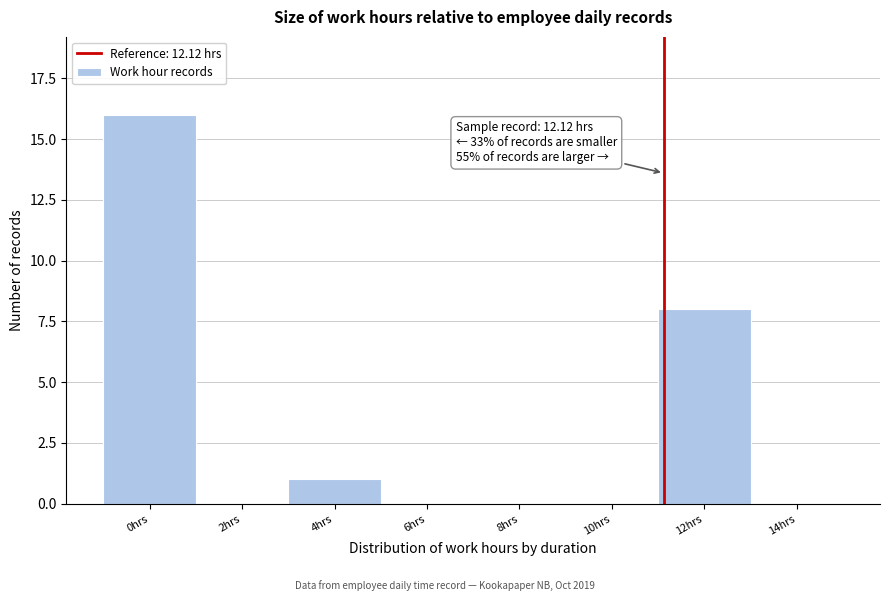

Reading left to right, list all the values displayed in this chart.

0hrs=16	2hrs=0	4hrs=1	6hrs=0	8hrs=0	10hrs=0	12hrs=8	14hrs=0